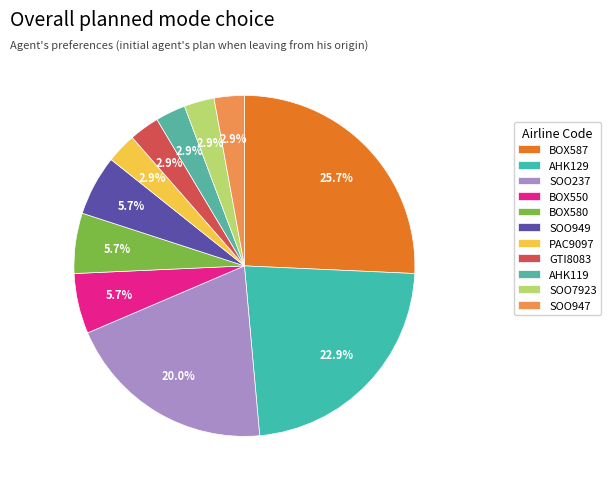

Is there any slice that represents more than half of the pie?

No